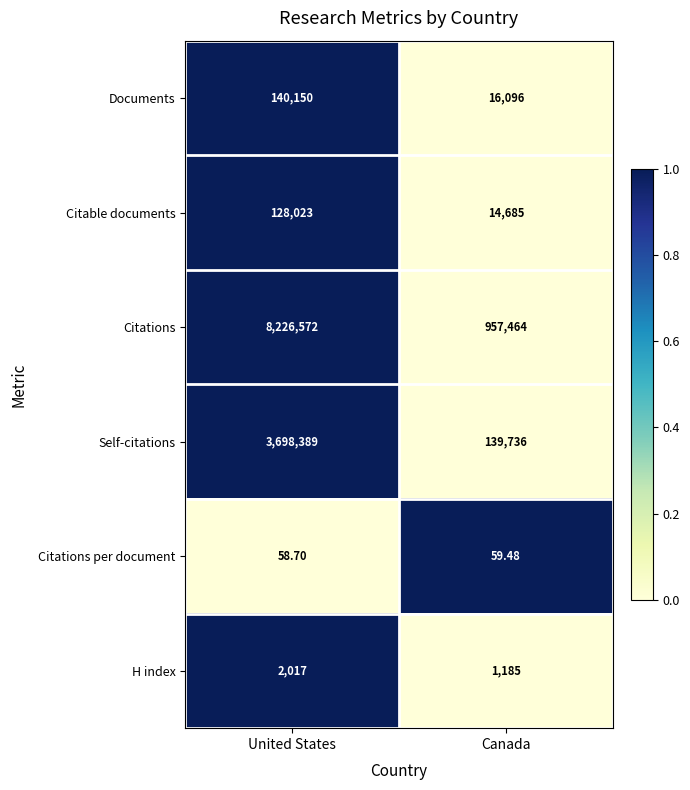

Where does the Citations per document series first go above 59?

Canada